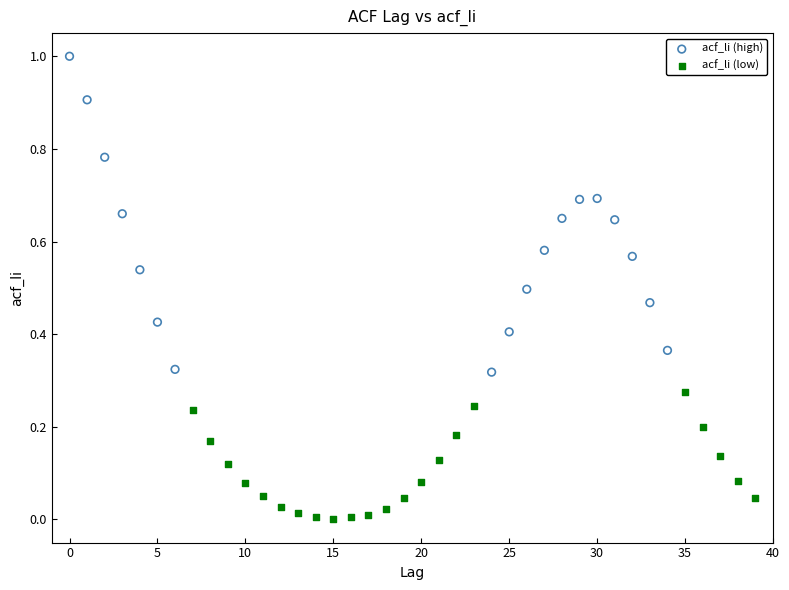

Which series contains the lowest Y value?

acf_li (low)